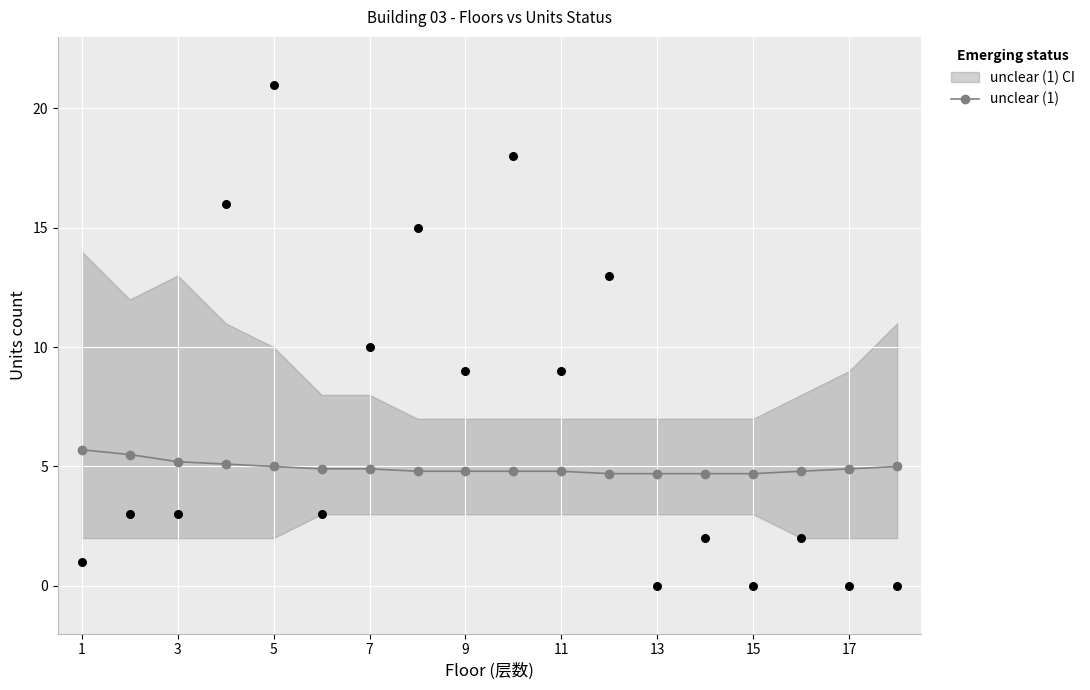

The unclear (1) series shows 4.9 at 7. True or false?

True